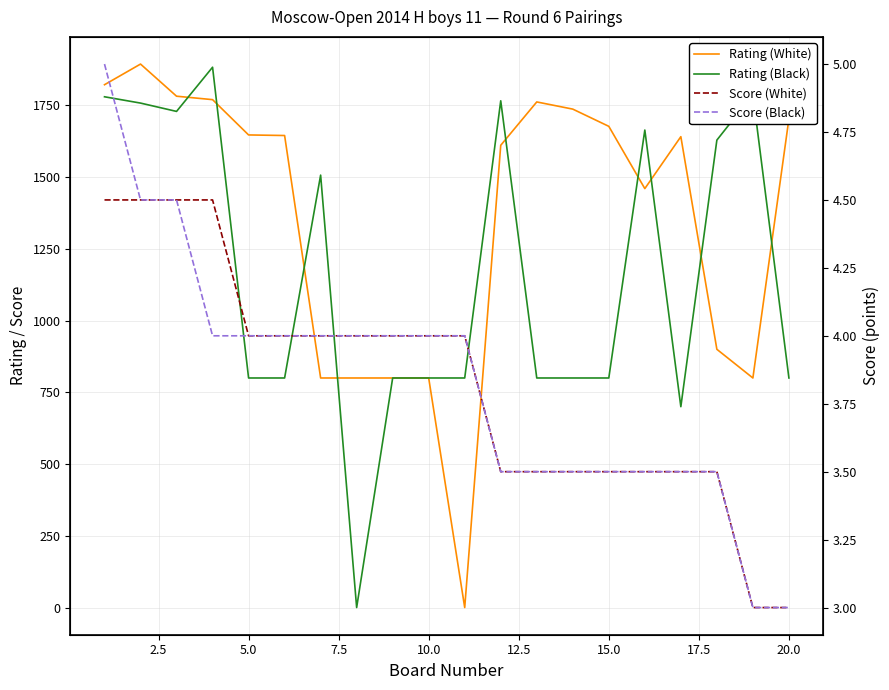

Reading left to right, list all the values displayed in this chart.

Rating (White): 1822.0	1894.0	1782.0	1770.0	1647.0	1645.0	800.0	800.0	800.0	800.0	0.0	1611.0	1762.0	1737.0	1677.0	1460.0	1641.0	900.0	800.0	1703.0
Rating (Black): 1780.0	1758.0	1729.0	1883.0	800.0	800.0	1507.0	0.0	800.0	800.0	800.0	1766.0	800.0	800.0	800.0	1664.0	700.0	1629.0	1788.0	800.0
Score (White): 4.5	4.5	4.5	4.5	4.0	4.0	4.0	4.0	4.0	4.0	4.0	3.5	3.5	3.5	3.5	3.5	3.5	3.5	3.0	3.0
Score (Black): 5.0	4.5	4.5	4.0	4.0	4.0	4.0	4.0	4.0	4.0	4.0	3.5	3.5	3.5	3.5	3.5	3.5	3.5	3.0	3.0